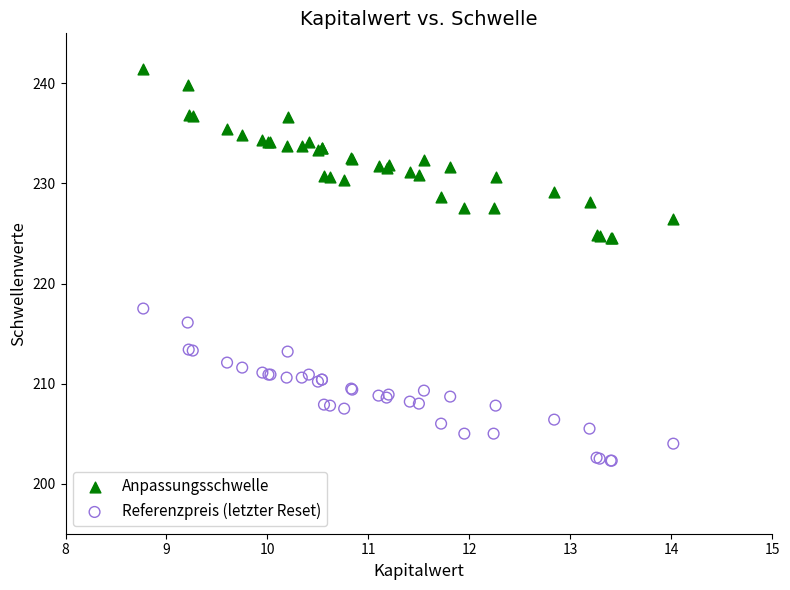

What are all the series names shown in the legend?

Anpassungsschwelle, Referenzpreis (letzter Reset)